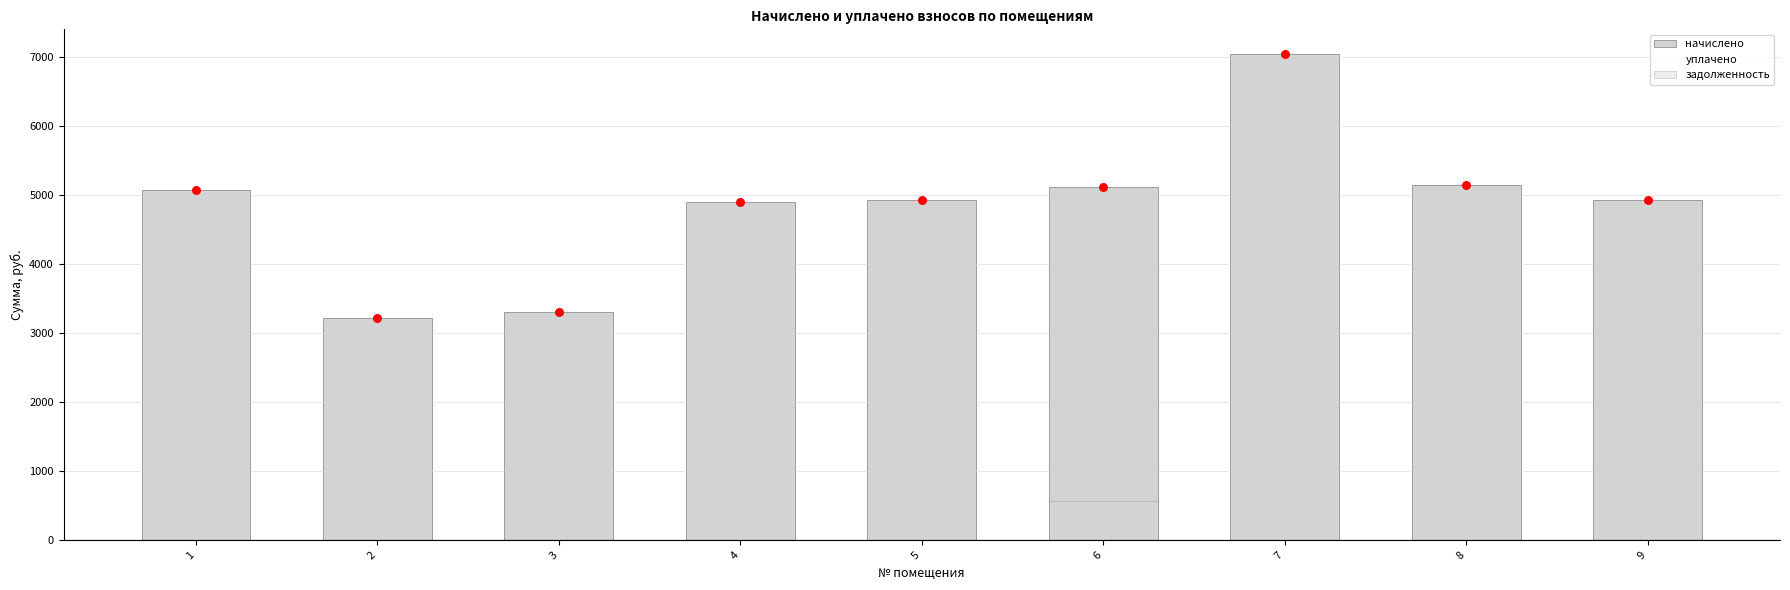

Is the value of задолженность at 5 greater than the value of начислено at 3?

No